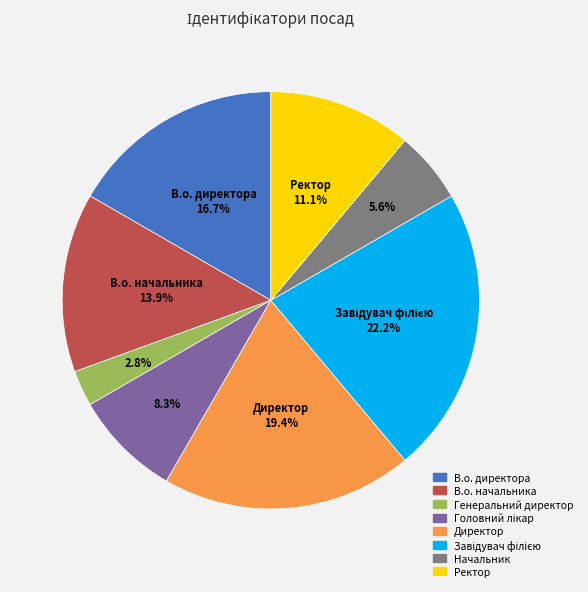

Which category has the smallest portion of the pie?

Генеральний директор